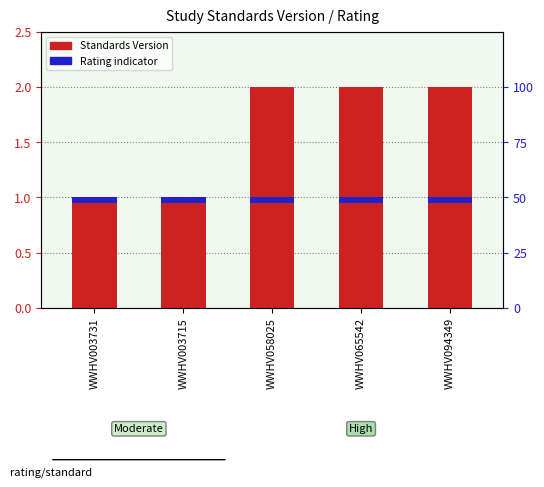

How many bars are there in total?

5